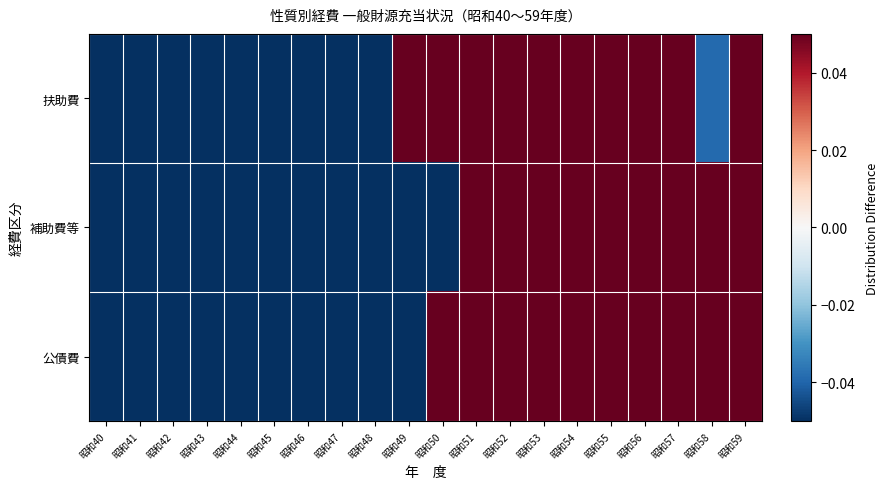

Which series has the widest spread of values?

扶助費